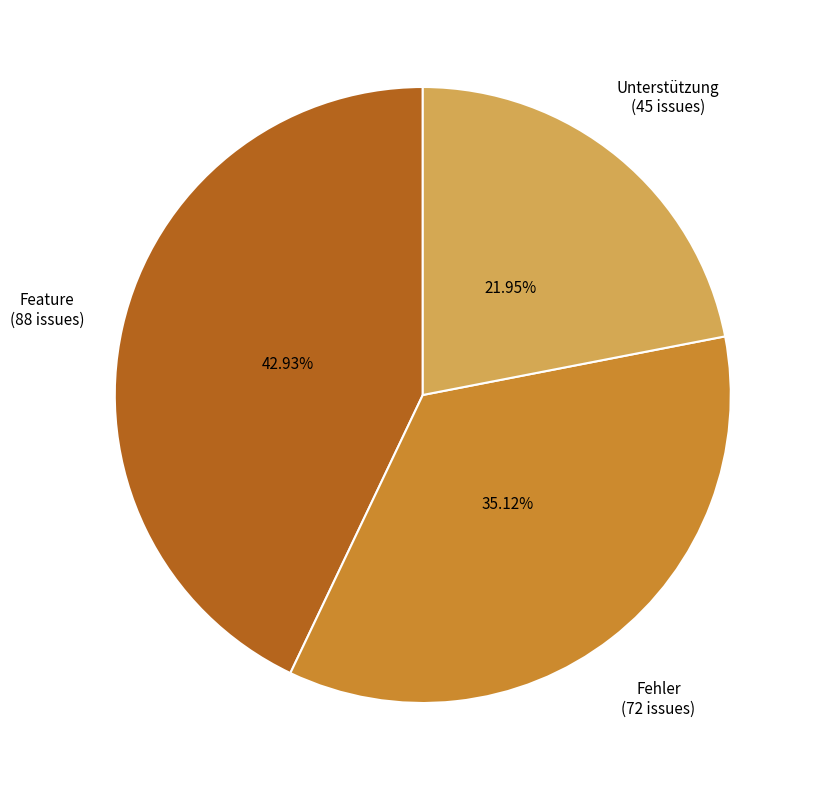

Does any single category account for the majority?

No